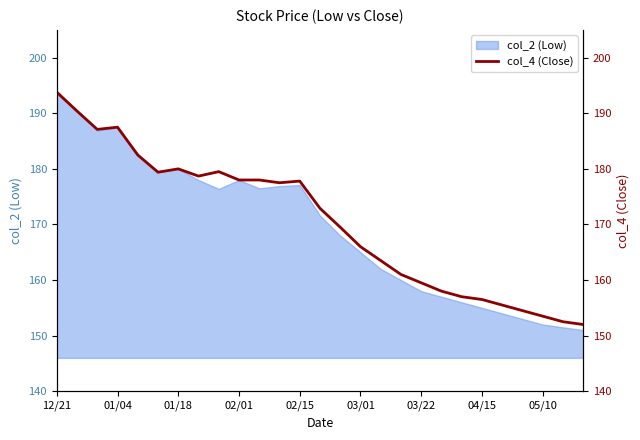

Reading left to right, what are all the values shown in this chart?

193.8	190.4	187.1	187.5	182.5	179.4	180.0	178.7	179.5	178.0	178.0	177.5	177.8	172.9	169.5	166.0	163.5	161.0	159.5	158.0	157.0	156.5	155.5	154.5	153.5	152.5	152.0